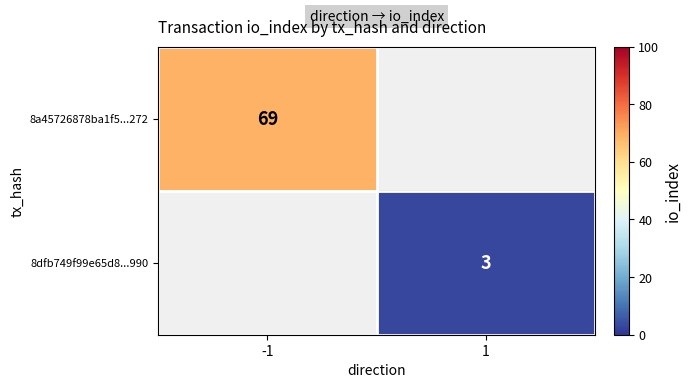

True or false: 8a45726878ba1f5...272 has a value of 105 at -1.

False